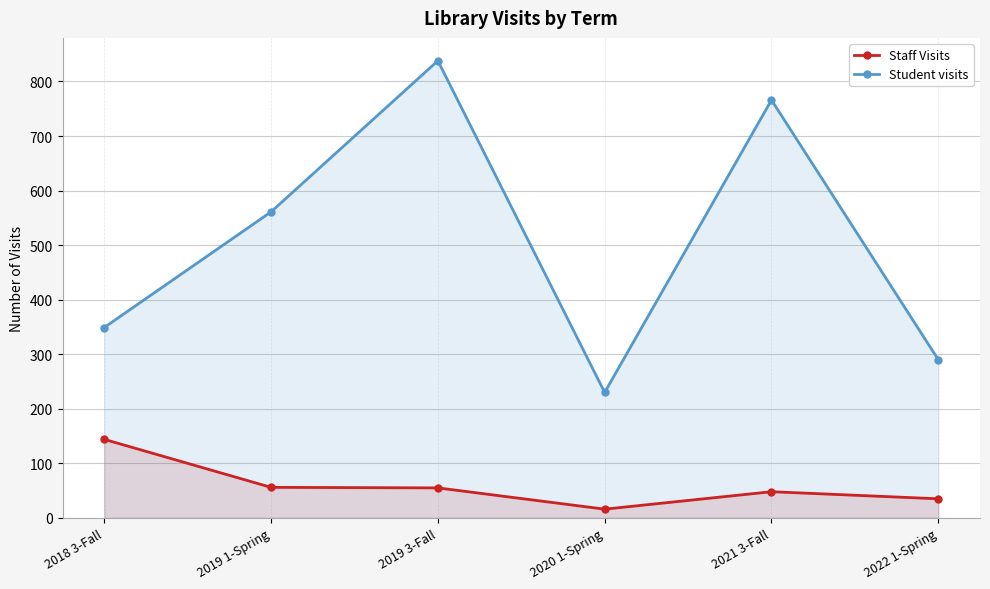

What is the average value of the Student visits series?

506